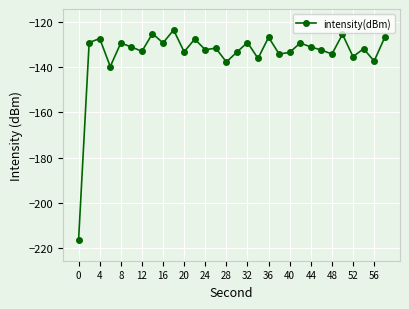

True or false: the data has more than 2 interior local peaks.

True